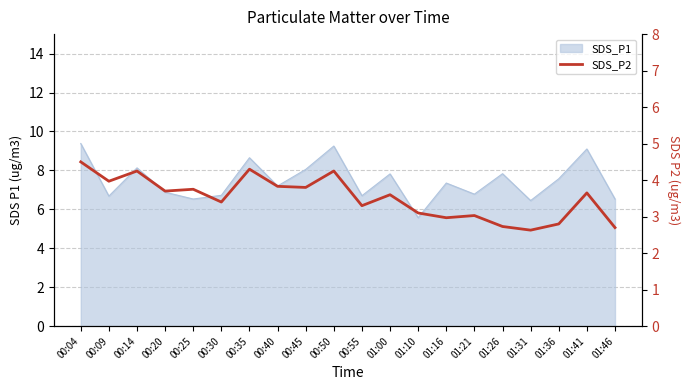

What is the label of the 17th point from the left?

01:31